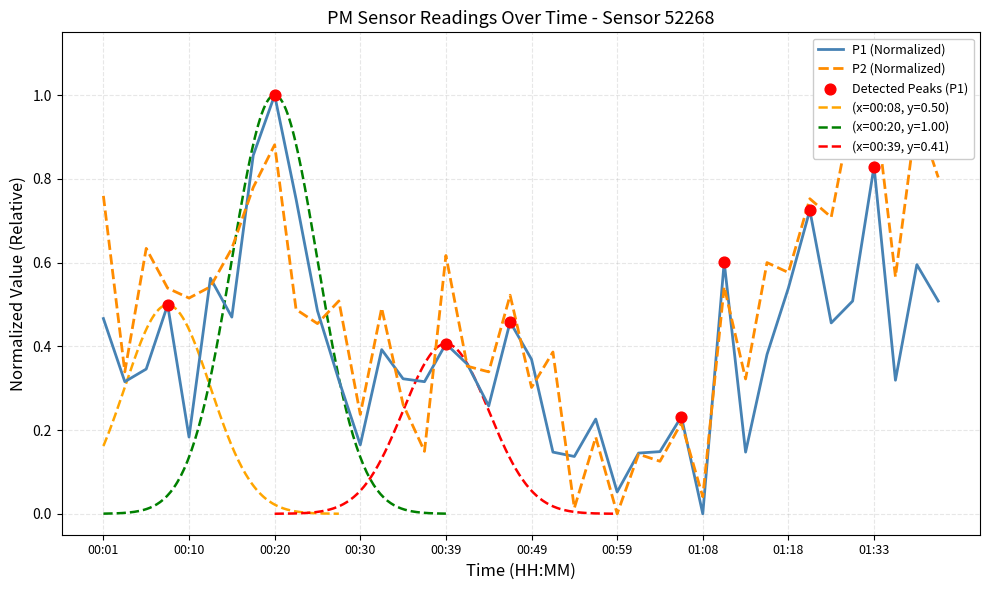

The P1 (Normalized) series shows 0.0 at 01:08. True or false?

True